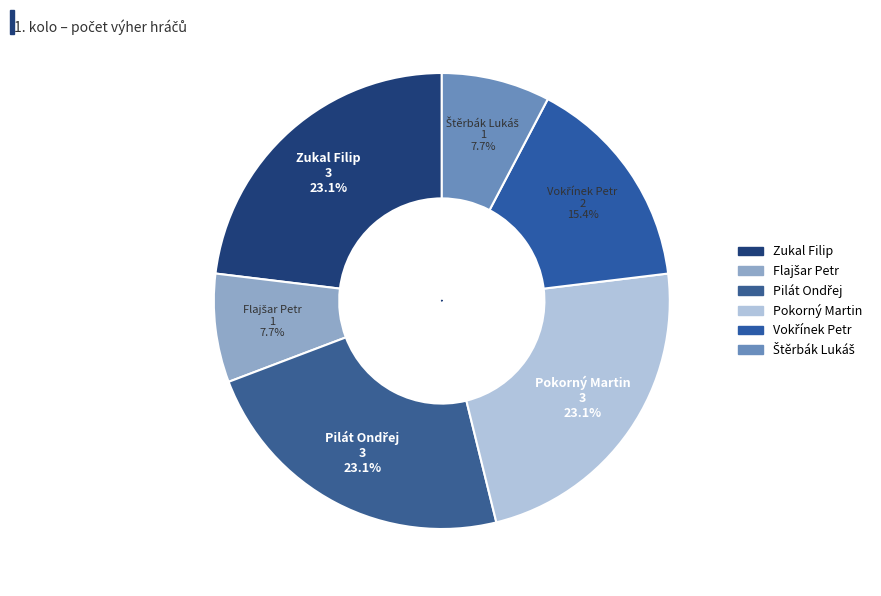

What is the largest slice in the pie chart?

Zukal Filip